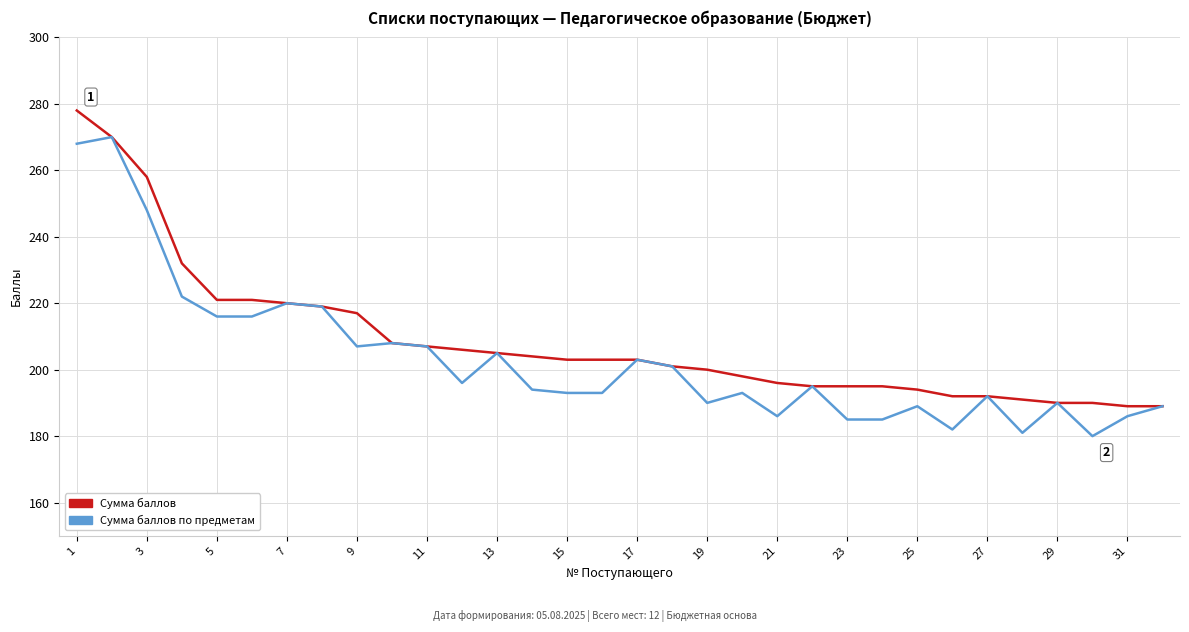

Reading left to right, extract all data points from this chart.

Сумма баллов: 278	270	258	232	221	221	220	219	217	208	207	206	205	204	203	203	203	201	200	198	196	195	195	195	194	192	192	191	190	190	189	189
Сумма баллов по предметам: 268	270	248	222	216	216	220	219	207	208	207	196	205	194	193	193	203	201	190	193	186	195	185	185	189	182	192	181	190	180	186	189